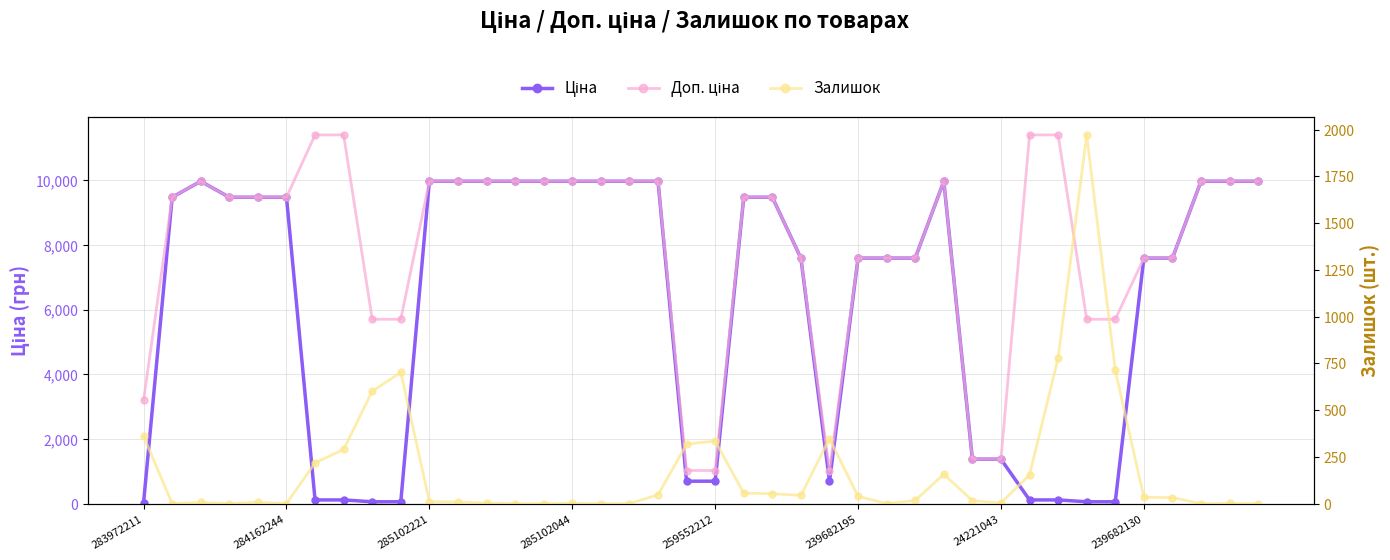

What is the sum of all Ціна values?

247658.1